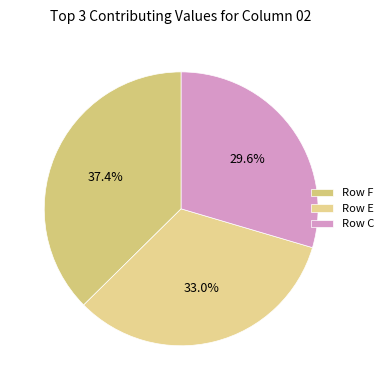

To the nearest percent, what is the average slice percentage?

33%